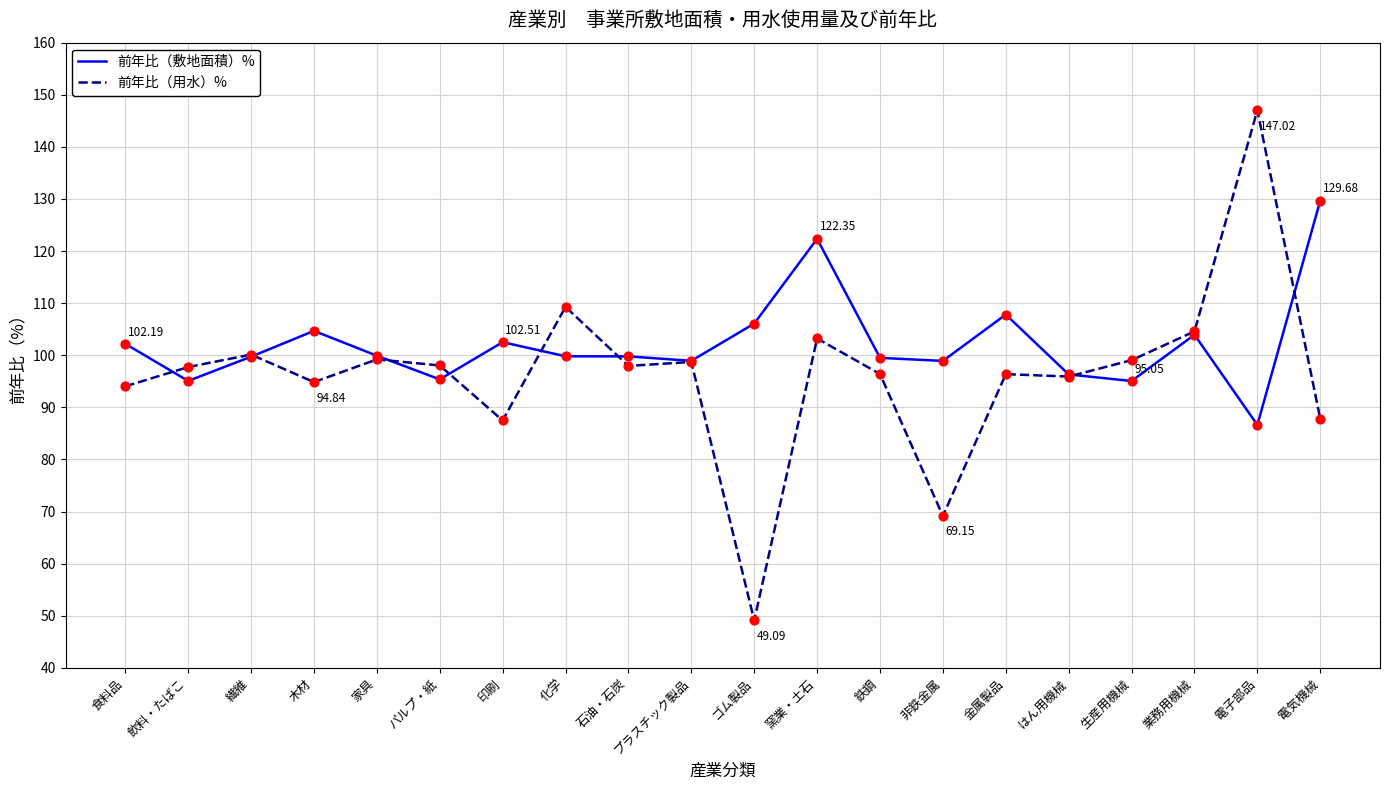

Which series has the largest range (max minus min)?

前年比（用水）%